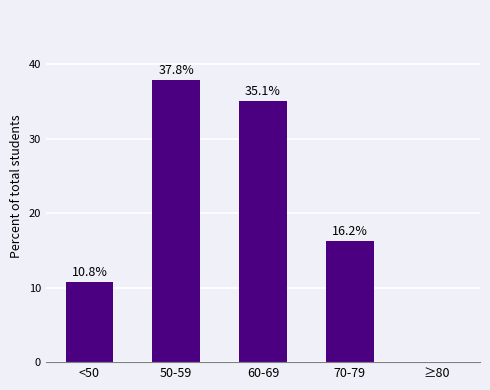

Which has a higher value, 50-59 or <50?

50-59